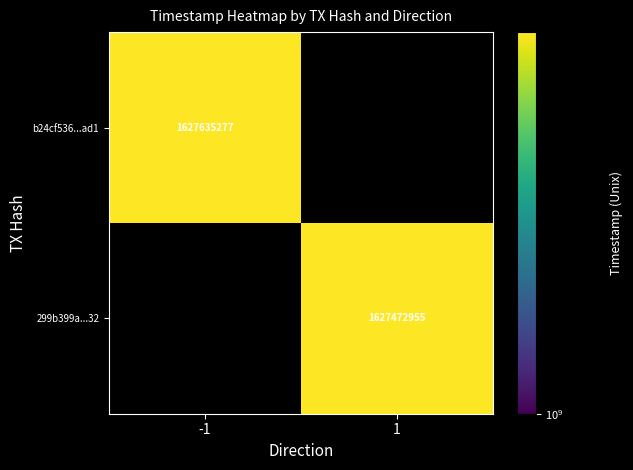

The b24cf536...ad1 series shows 1627635277 at -1. True or false?

True